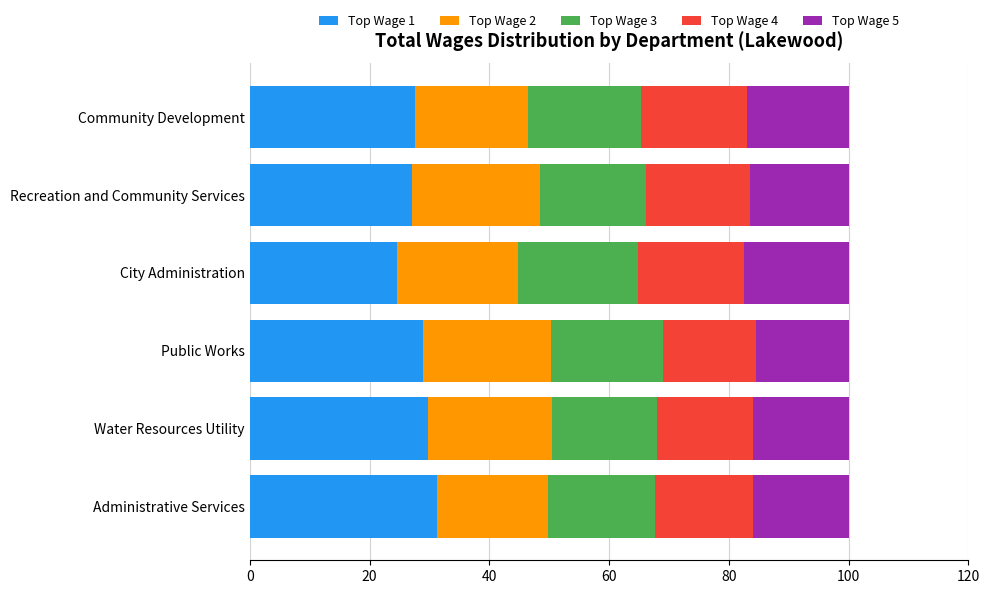

What is the total value across all series at Recreation and Community Services?

100.0